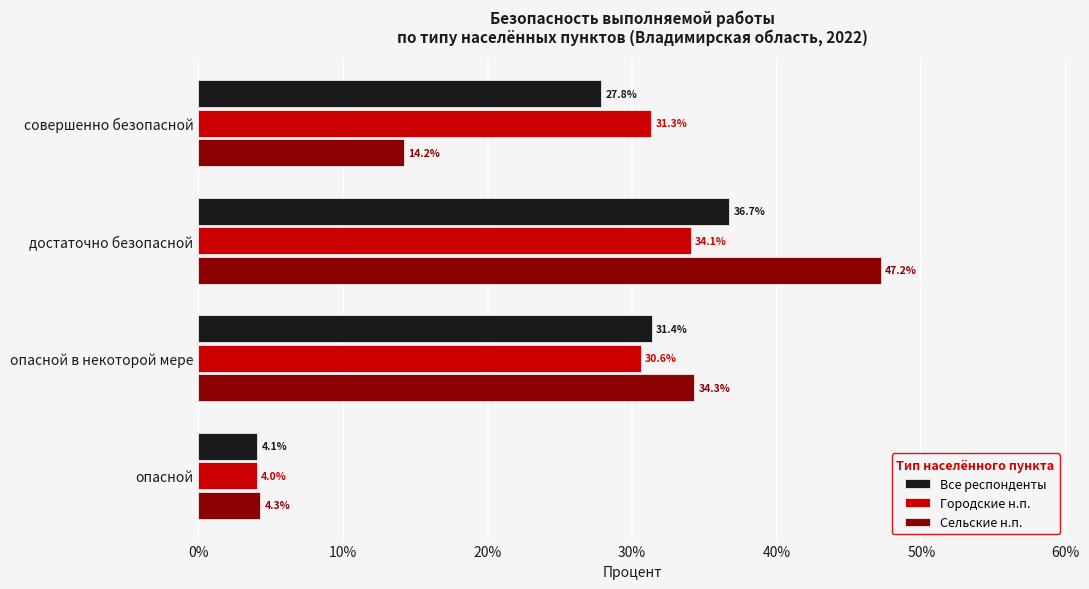

What is the sum of all Городские н.п. values?

100.0